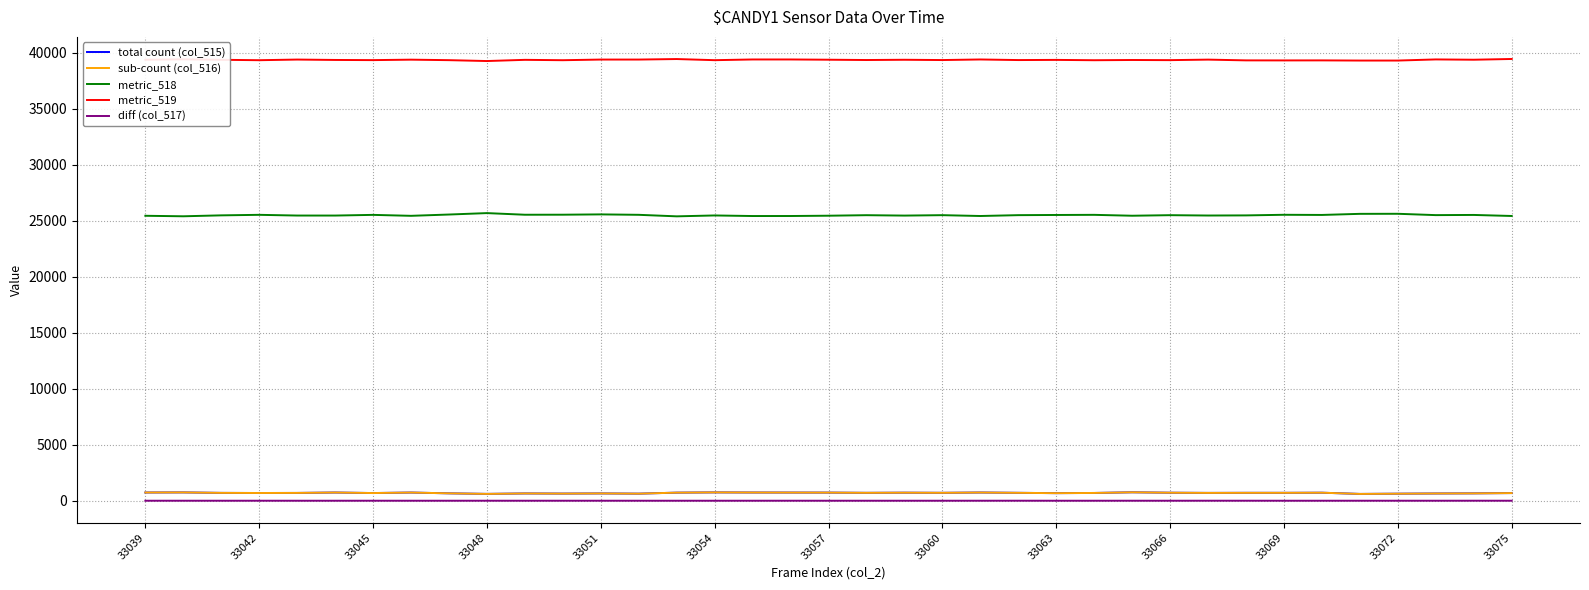

Which series has the largest total across all categories?

metric_519